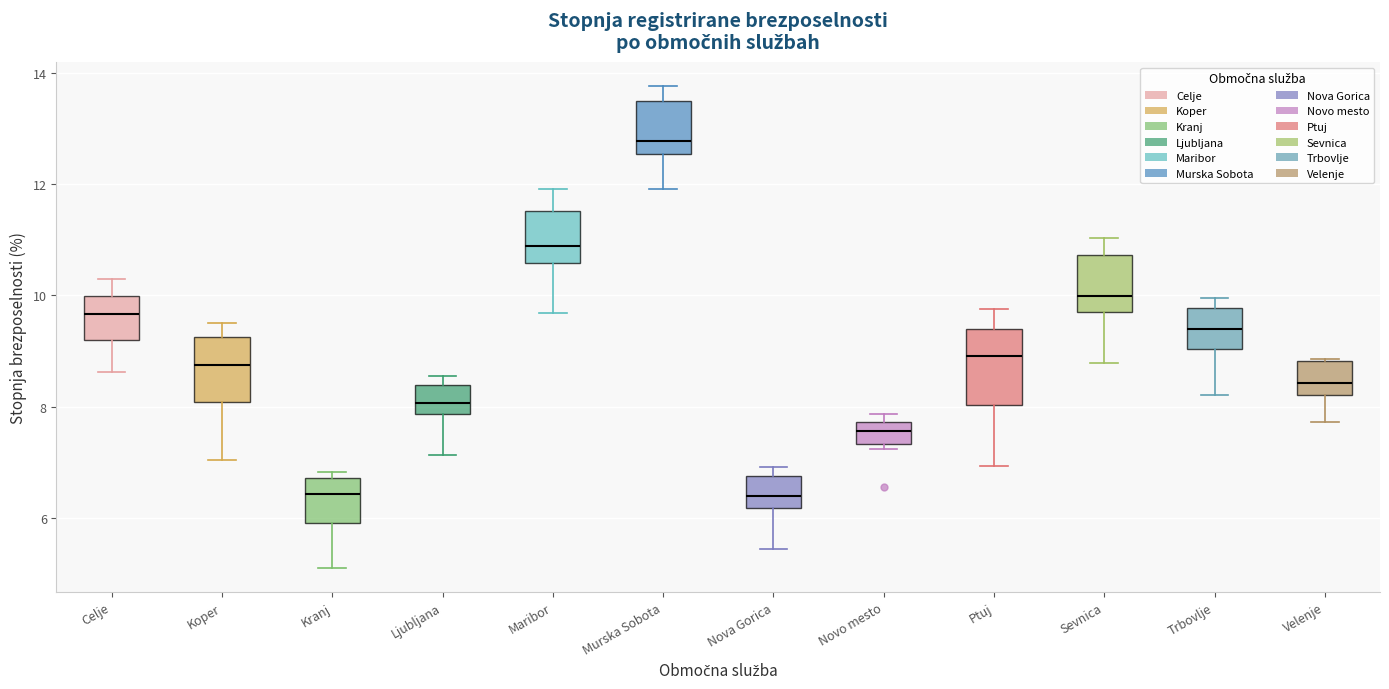

Which box's median line is the highest?

Murska Sobota